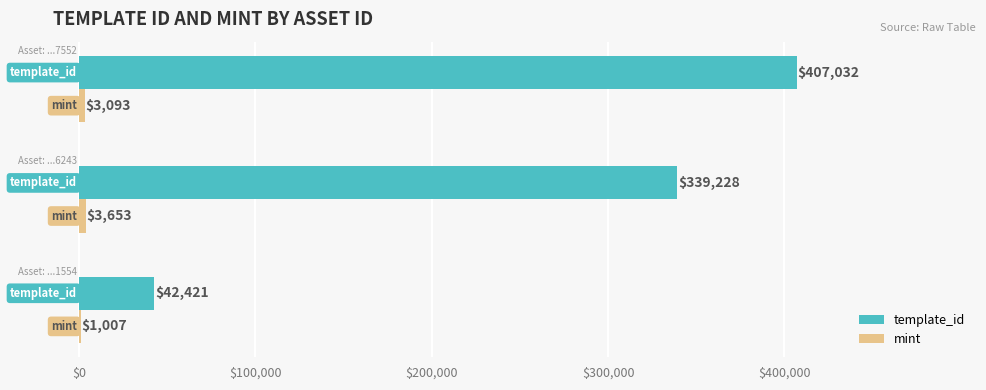

How many series are shown in this chart?

2